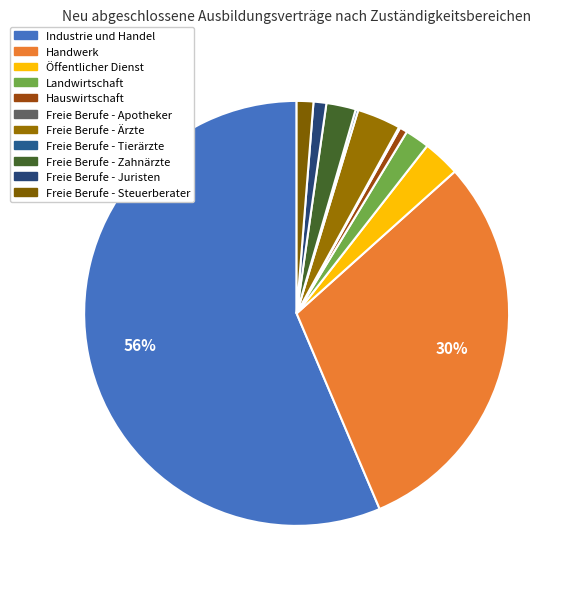

Count the number of slices in the pie.

11